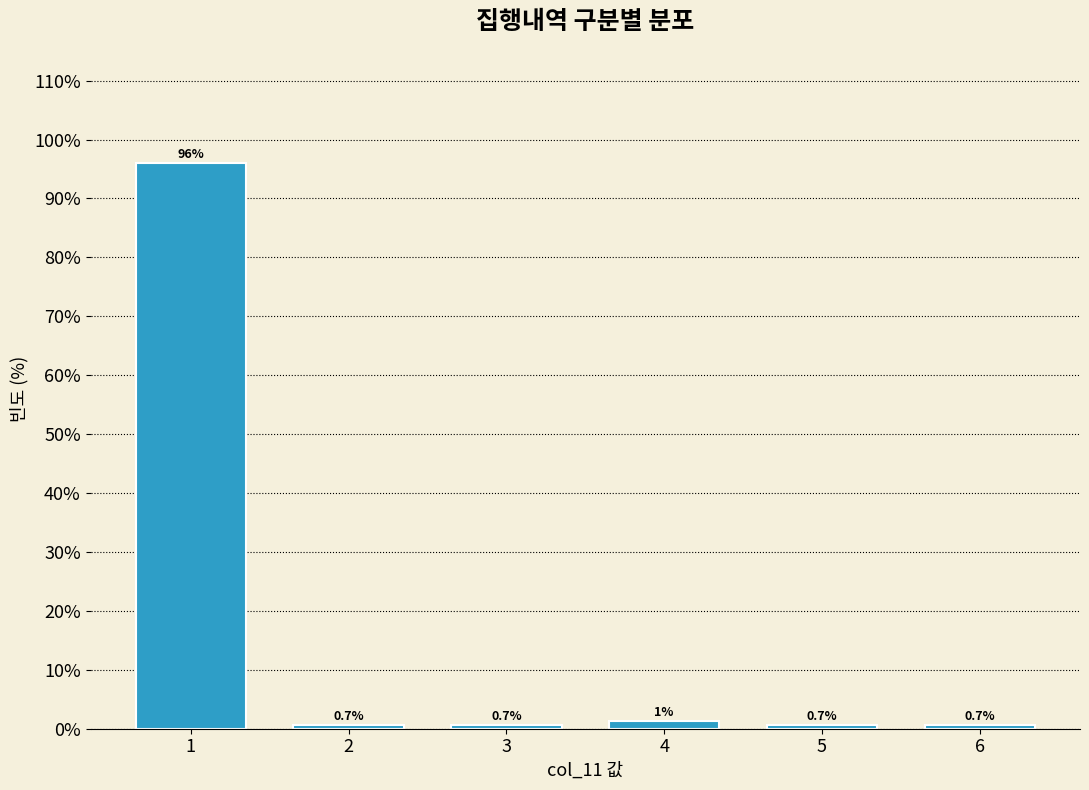

What is the value of the 2nd bar from the left?

0.7